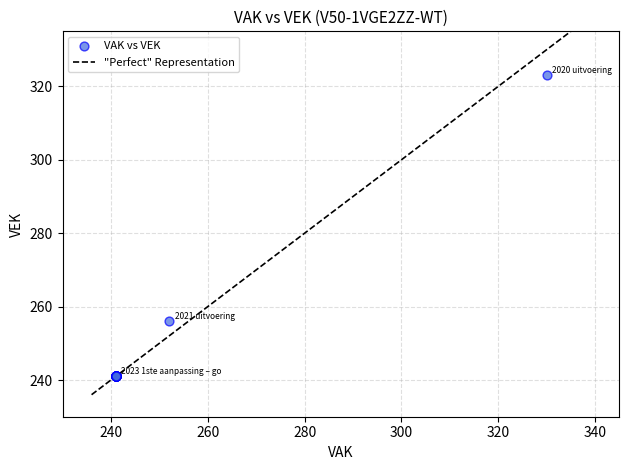

What Y value in the scatter plot is closest to 282?

256